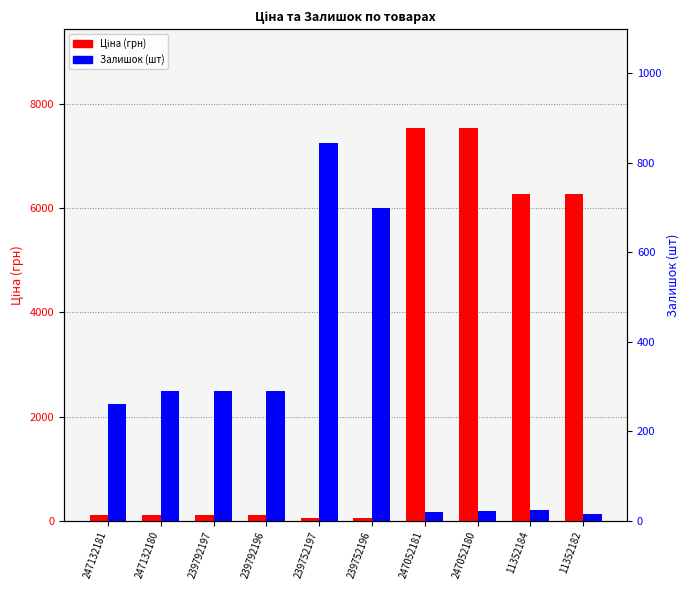

What is the value of the Залишок (шт) bar at the 5th from the left?

845.0